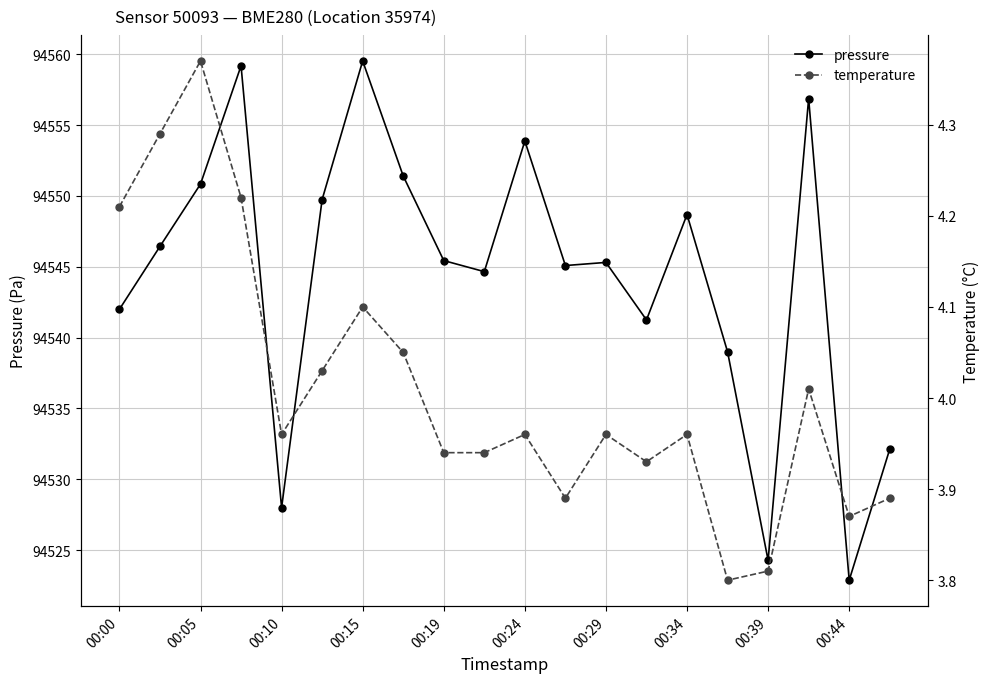

At which category does the chart reach its minimum across all series?

15